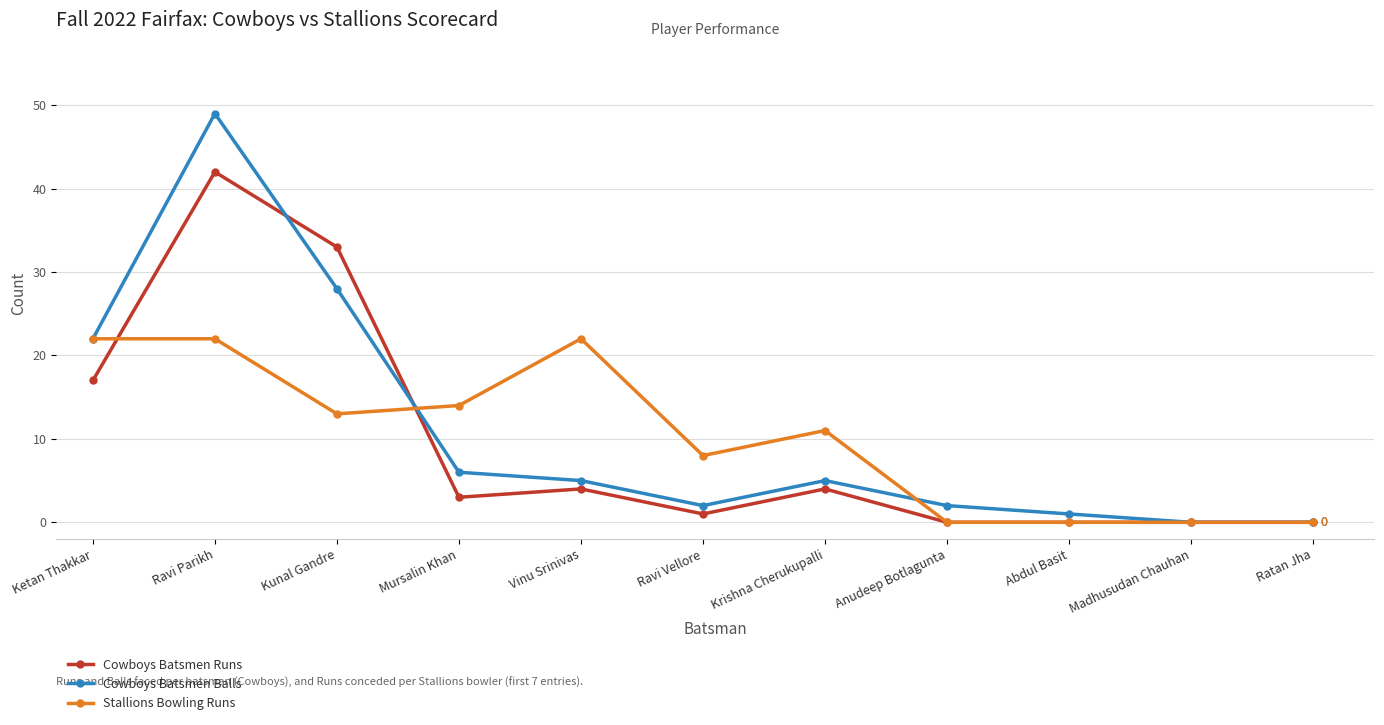

What is the difference between the second highest and second lowest values in the Cowboys Batsmen Runs series?

33